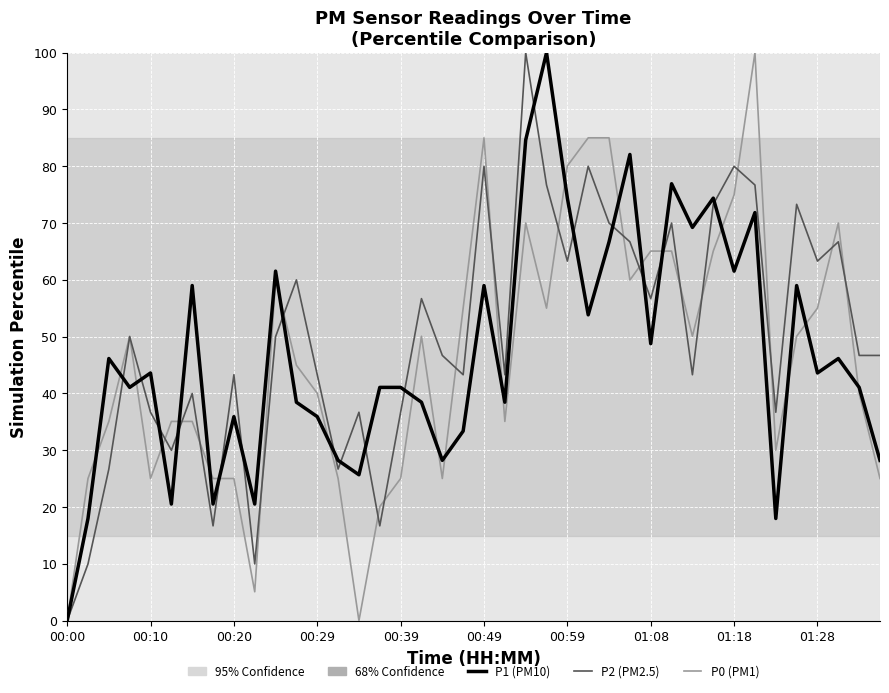

What is the greatest value displayed?

100.0